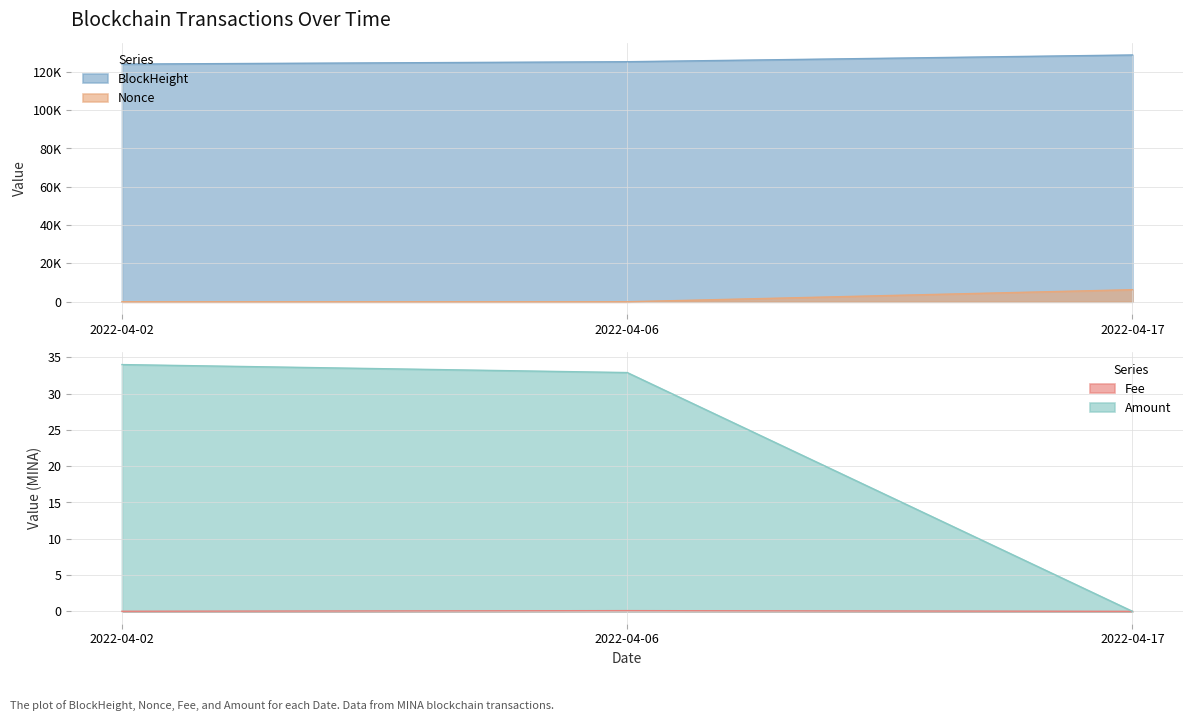

What is the total value across all series at 2022-04-17?

135092.0